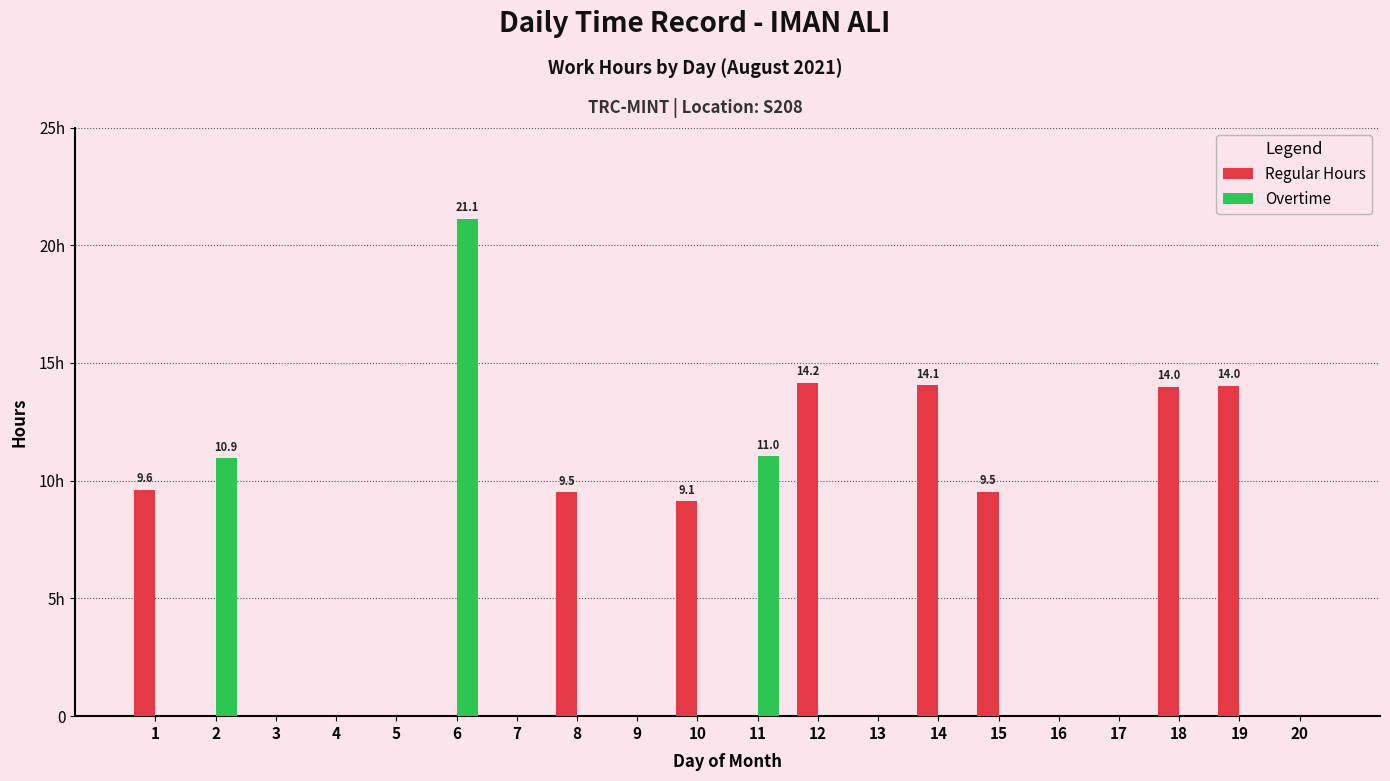

Are the bars grouped side by side (vs. stacked)?

Yes